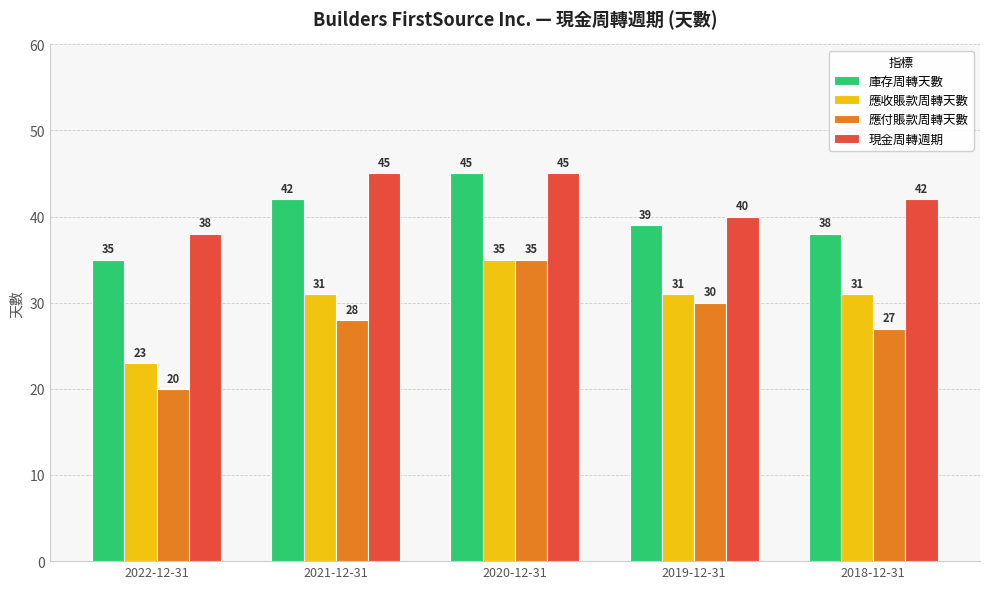

Which category has the highest value in the 應付賬款周轉天數 series?

2020-12-31